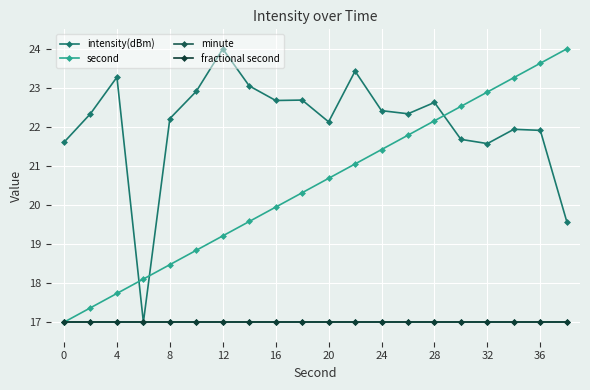

Reading right to left, list all the values displayed in this chart.

intensity(dBm): 19.6	21.9	21.9	21.6	21.7	22.6	22.3	22.4	23.4	22.1	22.7	22.7	23.1	24.0	22.9	22.2	17.0	23.3	22.3	21.6
second: 24.0	23.6	23.3	22.9	22.5	22.2	21.8	21.4	21.1	20.7	20.3	19.9	19.6	19.2	18.8	18.5	18.1	17.7	17.4	17.0
minute: 17.0	17.0	17.0	17.0	17.0	17.0	17.0	17.0	17.0	17.0	17.0	17.0	17.0	17.0	17.0	17.0	17.0	17.0	17.0	17.0
fractional second: 17.0	17.0	17.0	17.0	17.0	17.0	17.0	17.0	17.0	17.0	17.0	17.0	17.0	17.0	17.0	17.0	17.0	17.0	17.0	17.0